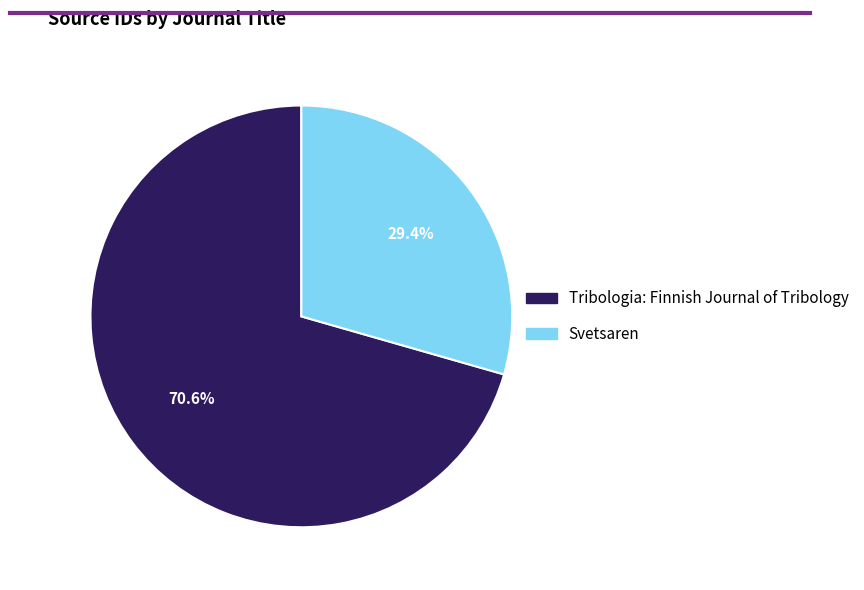

Between Svetsaren and Tribologia: Finnish Journal of Tribology, which is larger?

Tribologia: Finnish Journal of Tribology